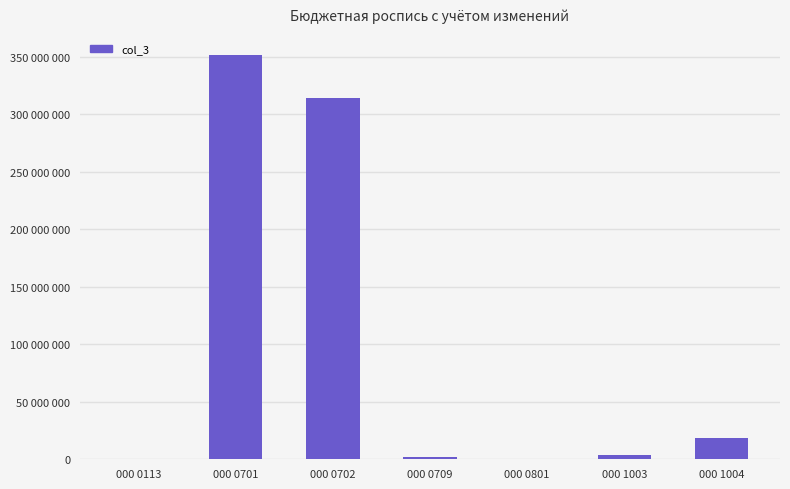

Are the bars horizontal?

No